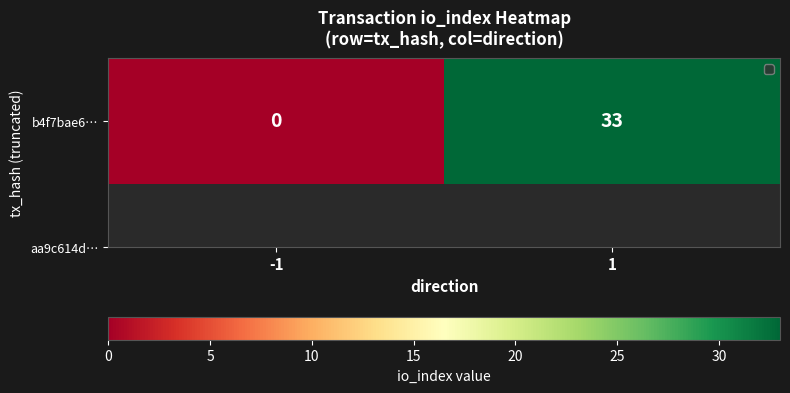

List the labels in order of value, smallest first.

-1, 1